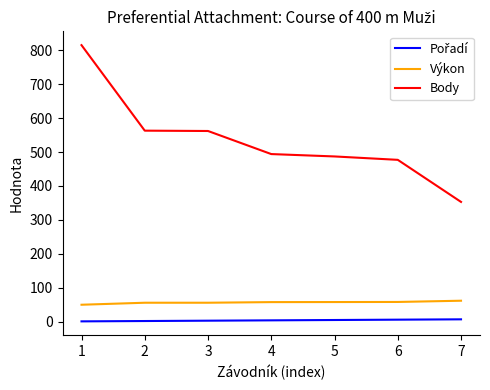

Which series has the largest total across all categories?

Body